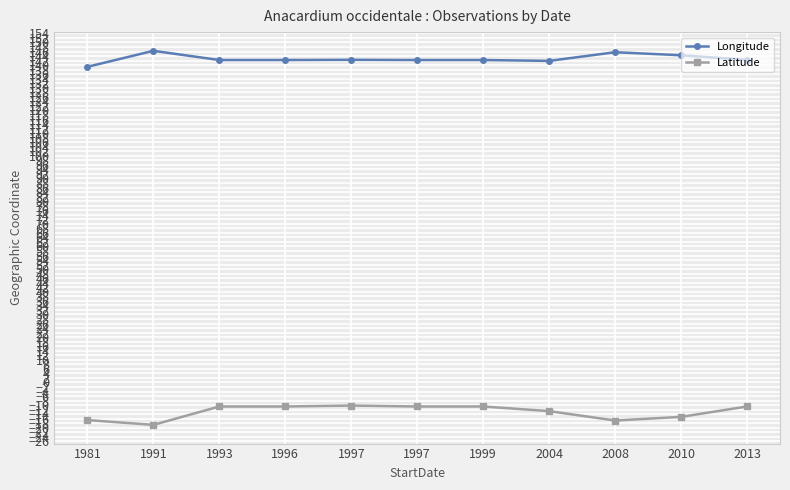

The Latitude series shows -18.8 at 1996. True or false?

False